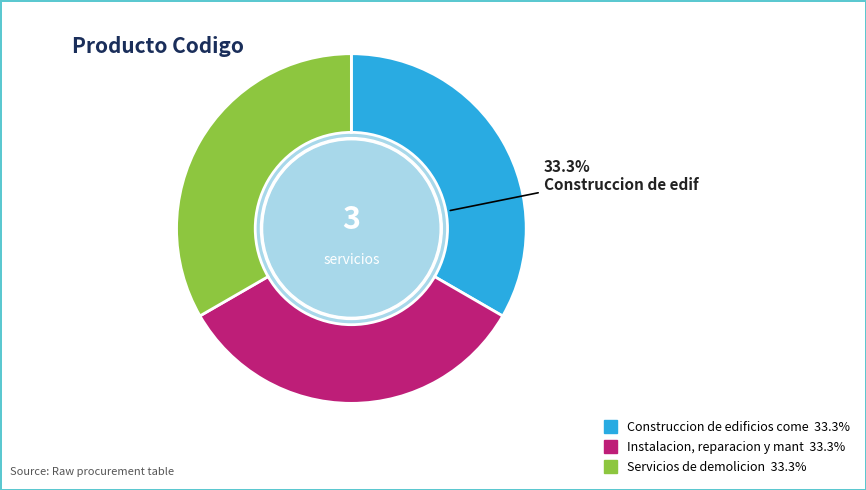

Count the number of slices in the pie.

3